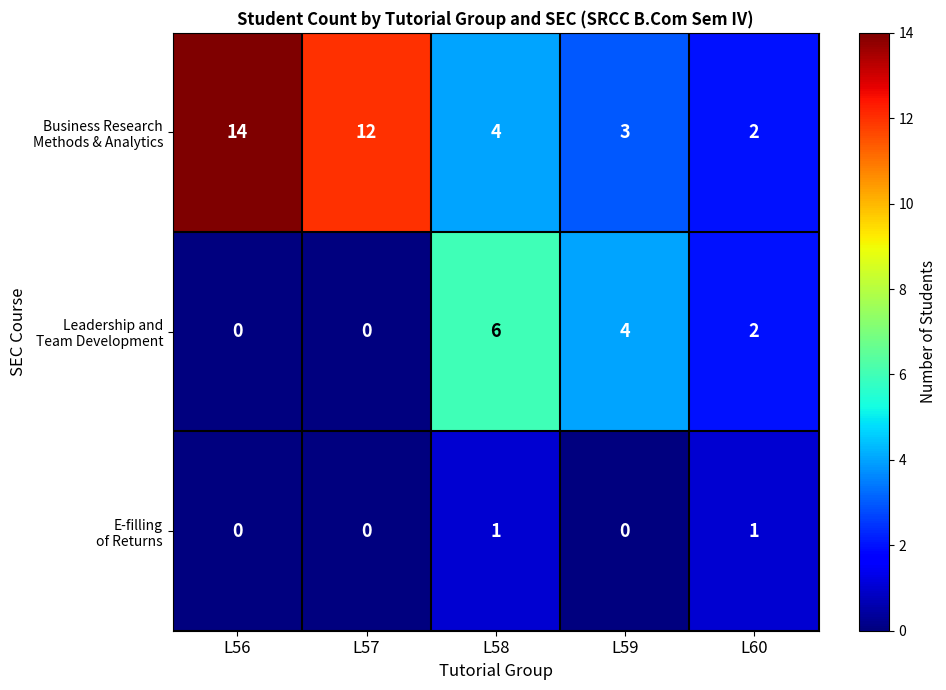

What is the total value across all series at L59?

7